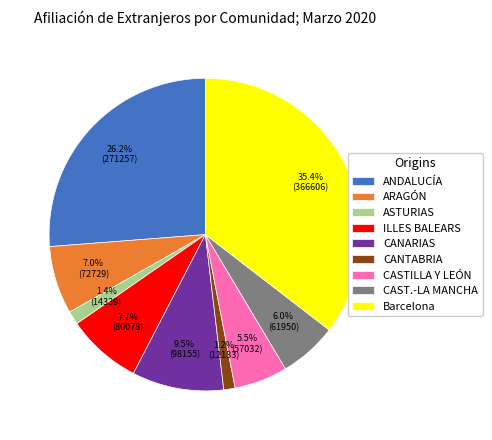

What portion of the pie excludes CAST.-LA MANCHA?

94.0%